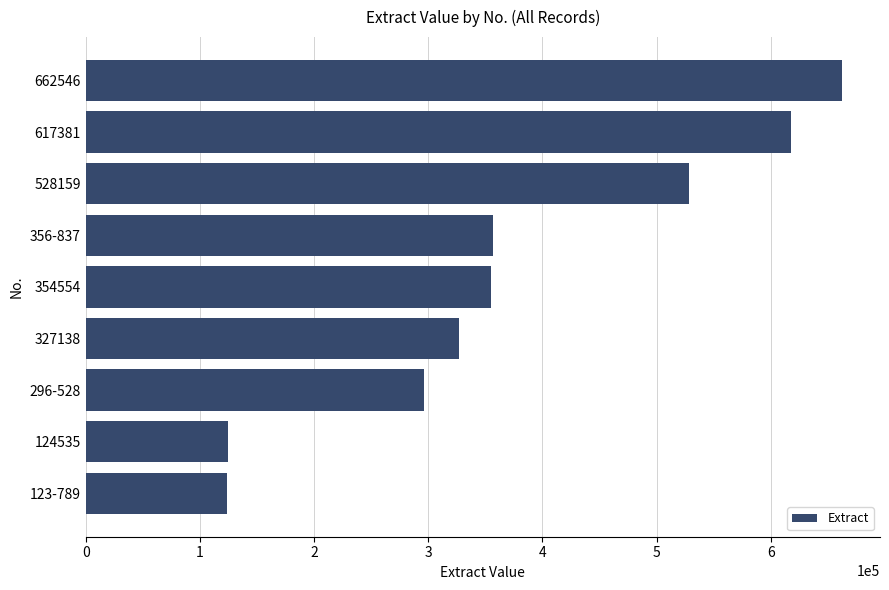

The value at 296-528 is 296528. True or false?

True